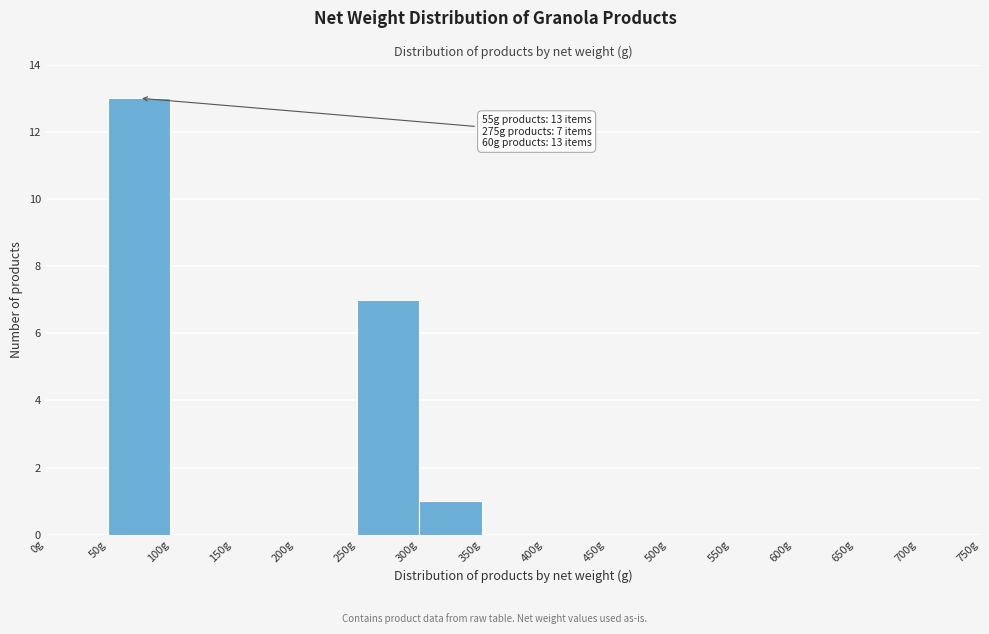

Which range on the x-axis has the tallest bar?

50 to 100